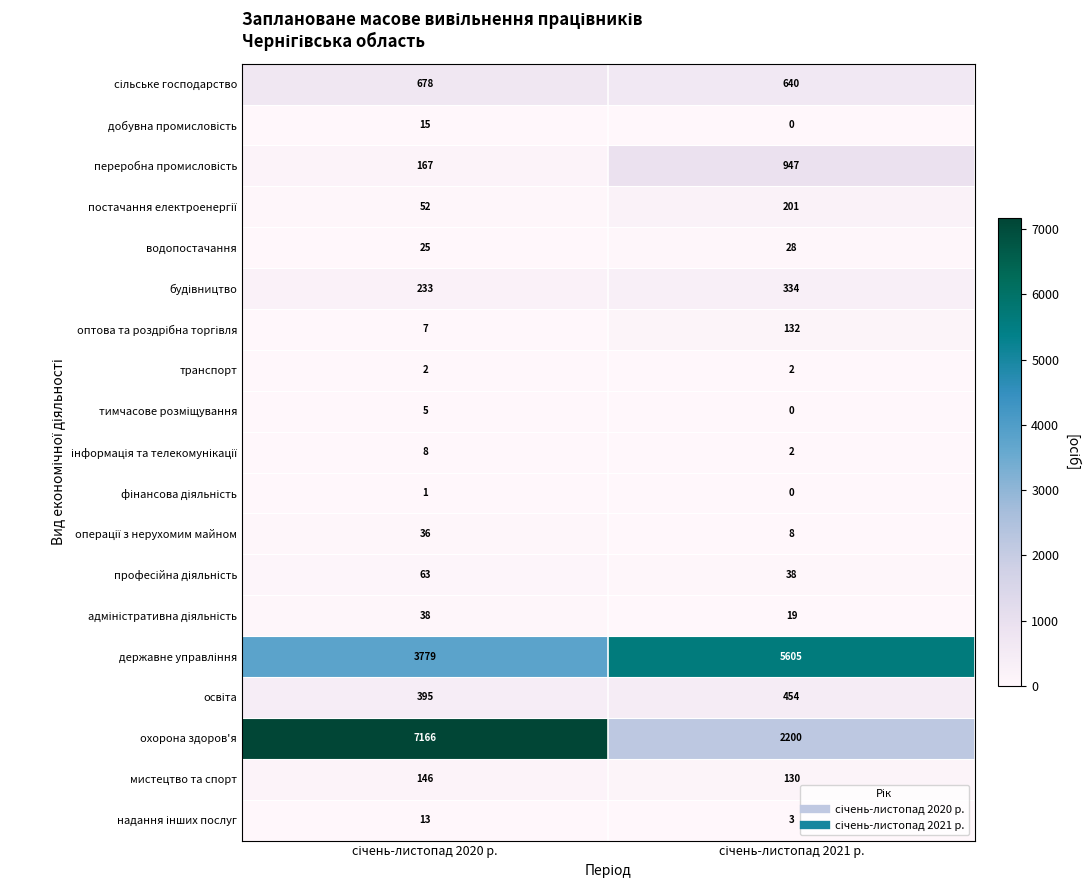

What is the sum of all мистецтво та спорт values?

276